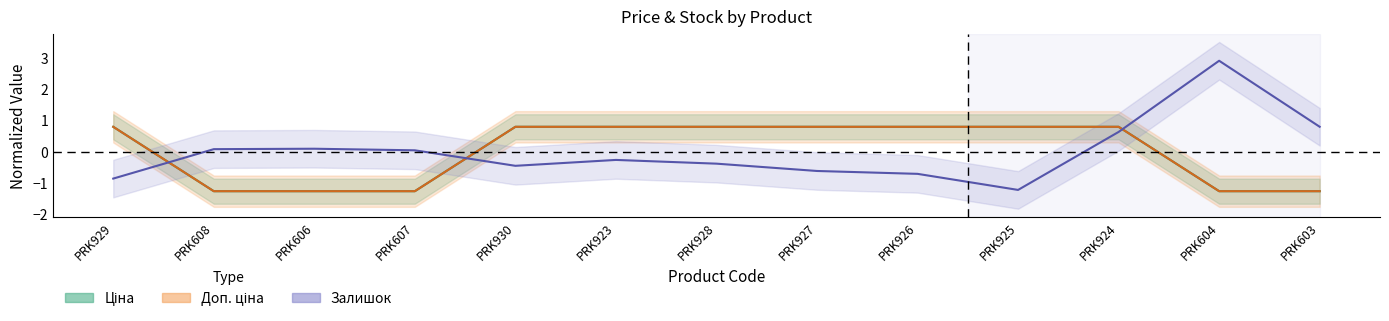

Which series changed the most between PRK929 and PRK603?

Ціна